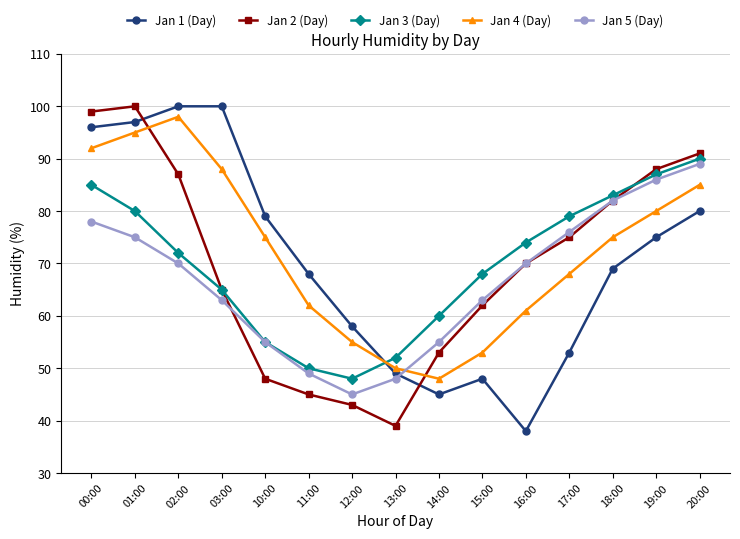

Which series changed the most between 02:00 and 18:00?

Jan 1 (Day)